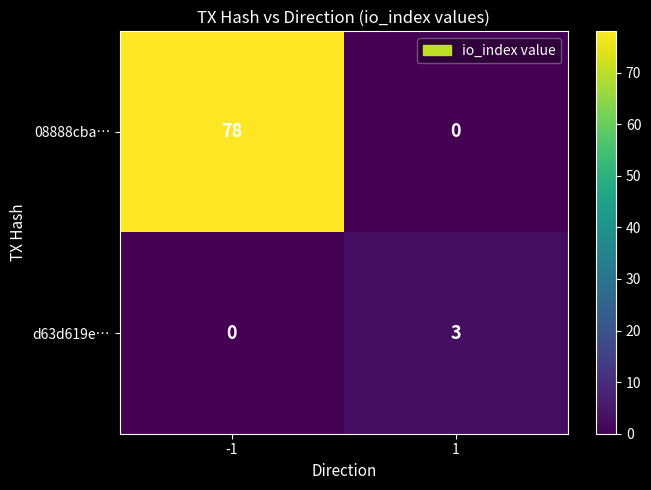

At how many categories does at least one series exceed 0?

2